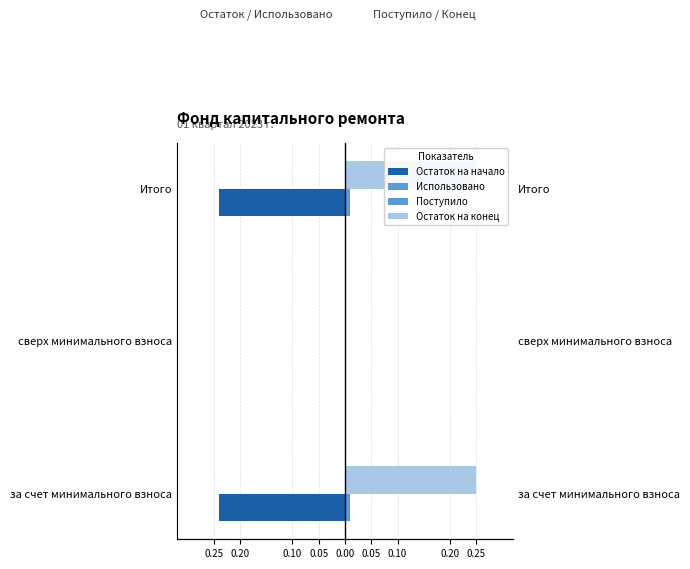

Between 0.25 and 0.20, which series saw the biggest shift?

Остаток на конец